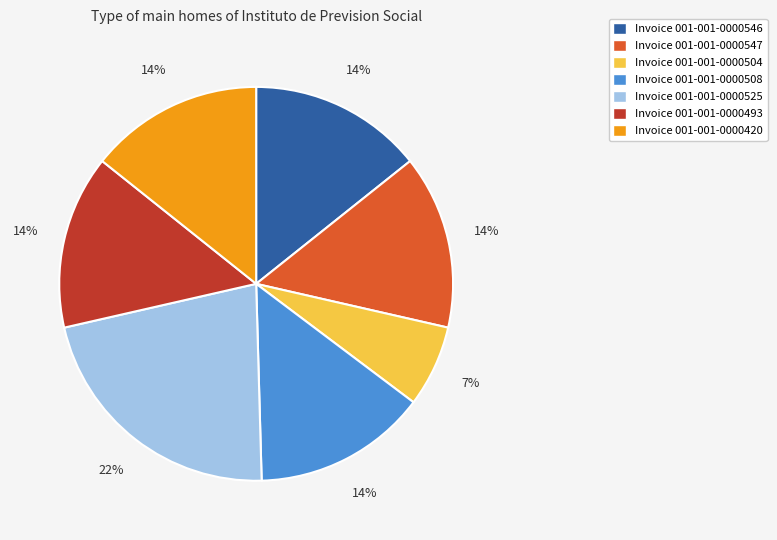

Does Invoice 001-001-0000546 account for over 50% of the chart?

No